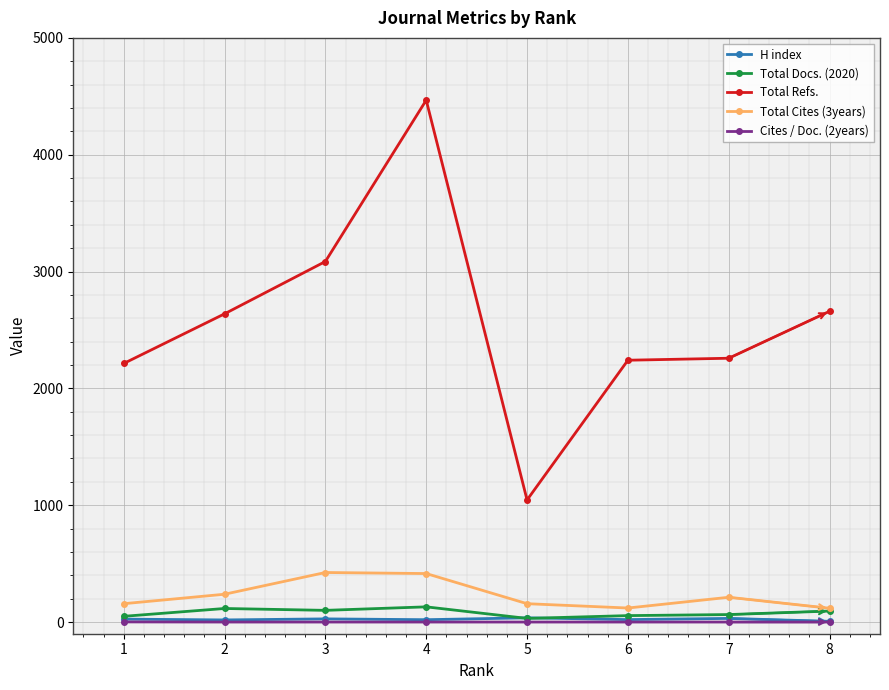

True or false: Total Refs. and Total Cites (3years) intersect in this chart.

False